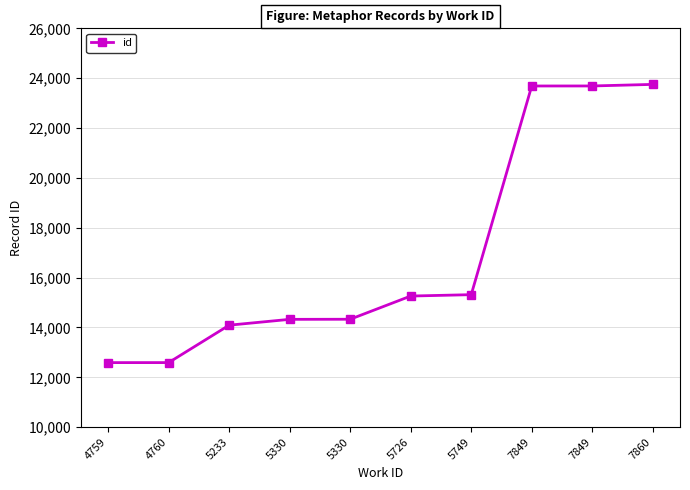

Is it true that the value at 4759 is 12589?

True